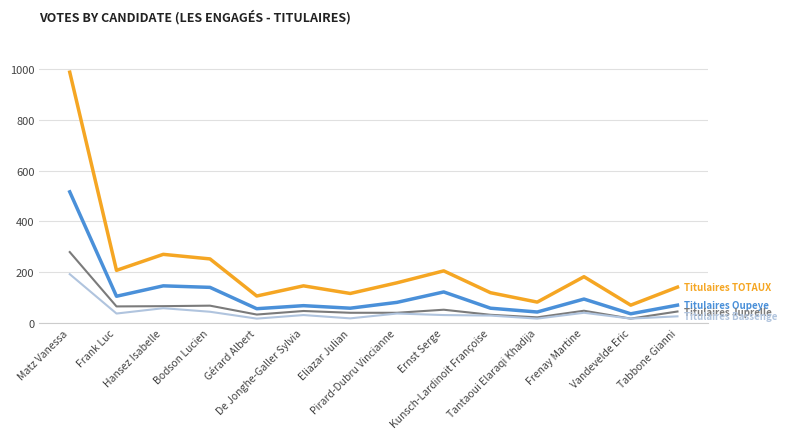

Between Ernst Serge and Tabbone Gianni, which is larger?

Ernst Serge